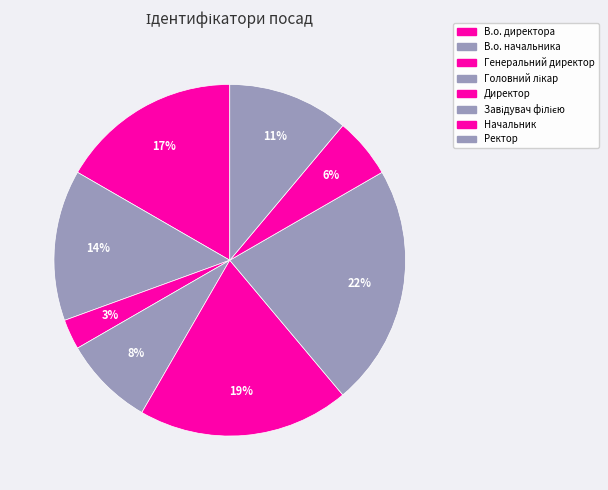

To the nearest percent, what is the combined percentage of В.о. директора and Генеральний директор?

19%